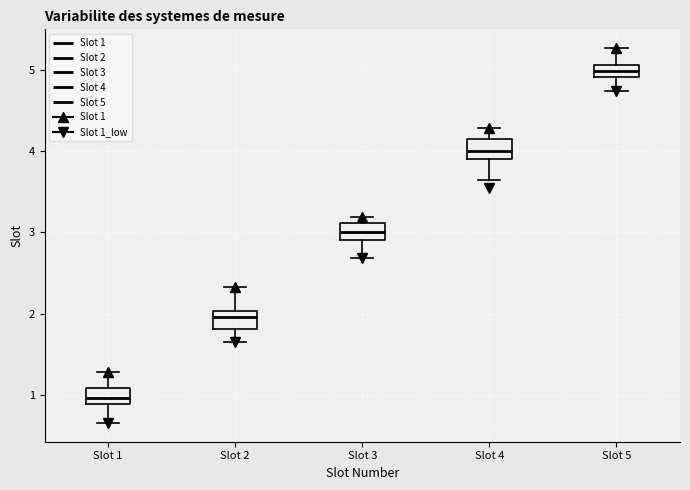

Which box has the lowest median line?

Slot 1